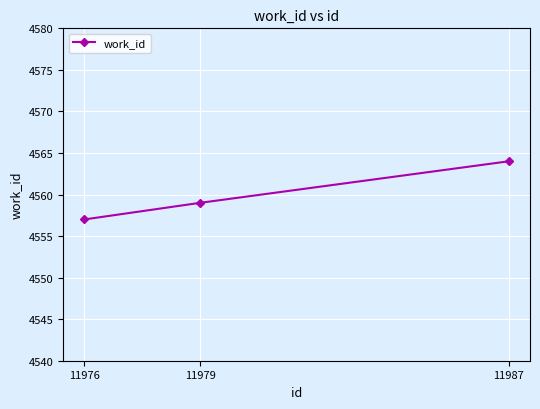

The value at 11976 is 4557. True or false?

True